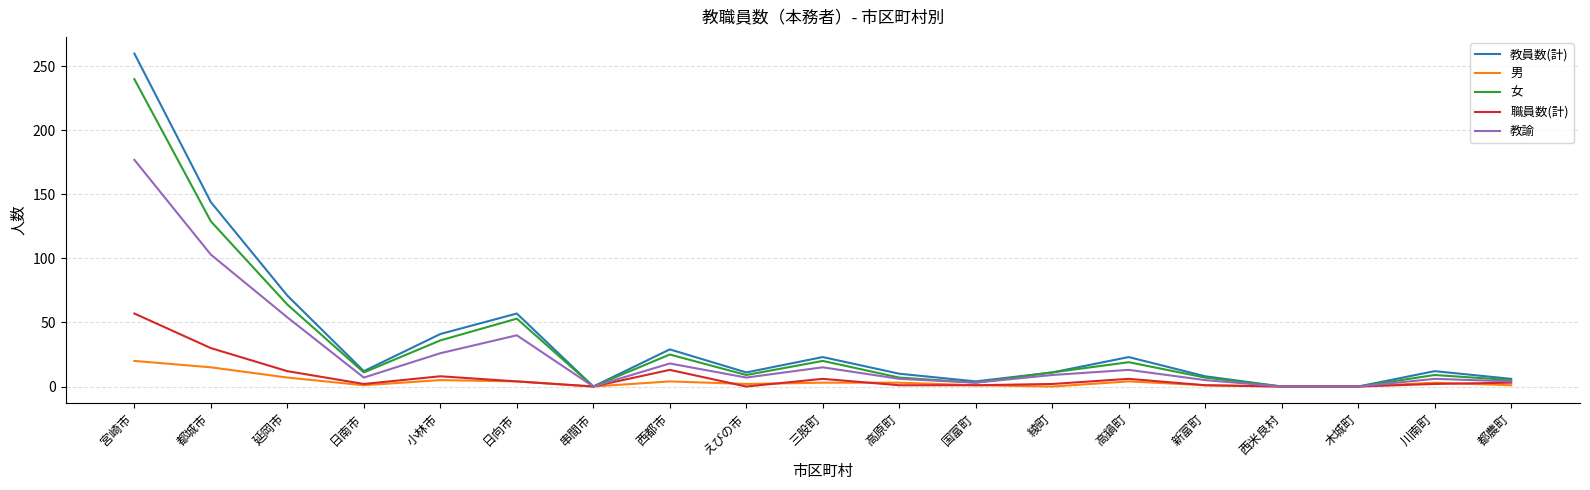

Where is the first local minimum for 職員数(計)?

日南市